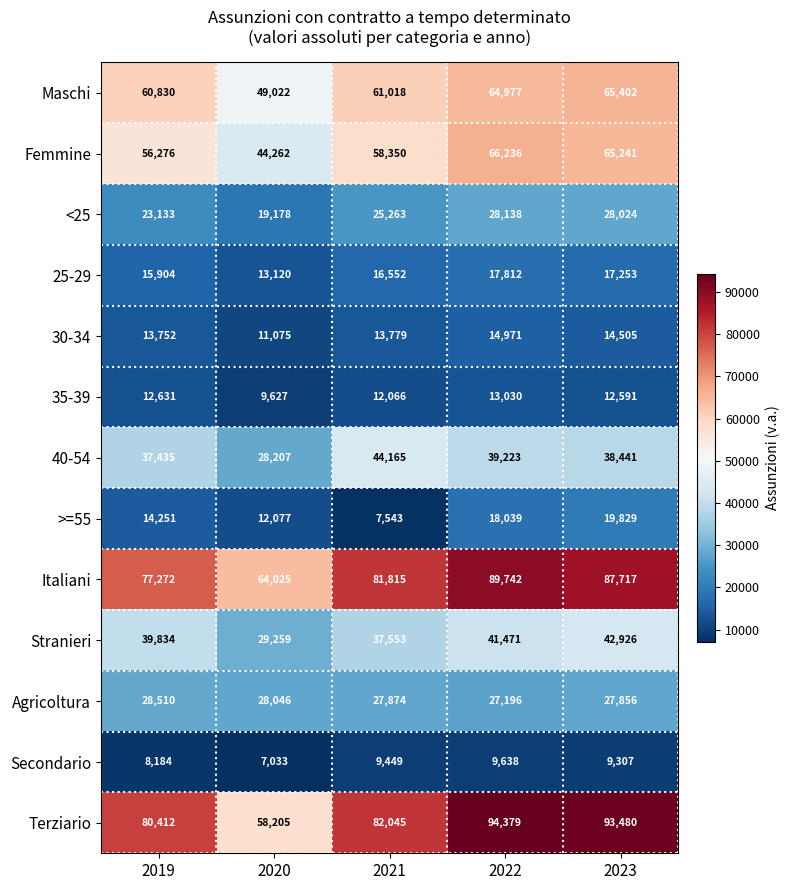

Between 2019 and 2022, which series saw the biggest shift?

Terziario